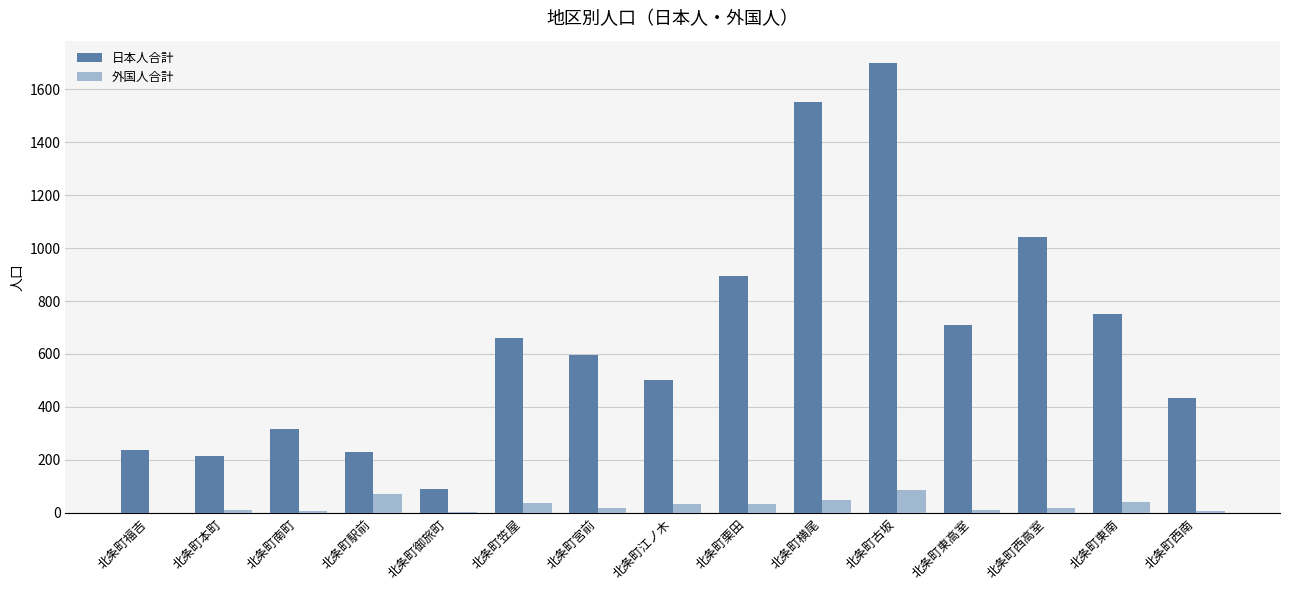

Which series has the largest range (max minus min)?

日本人合計